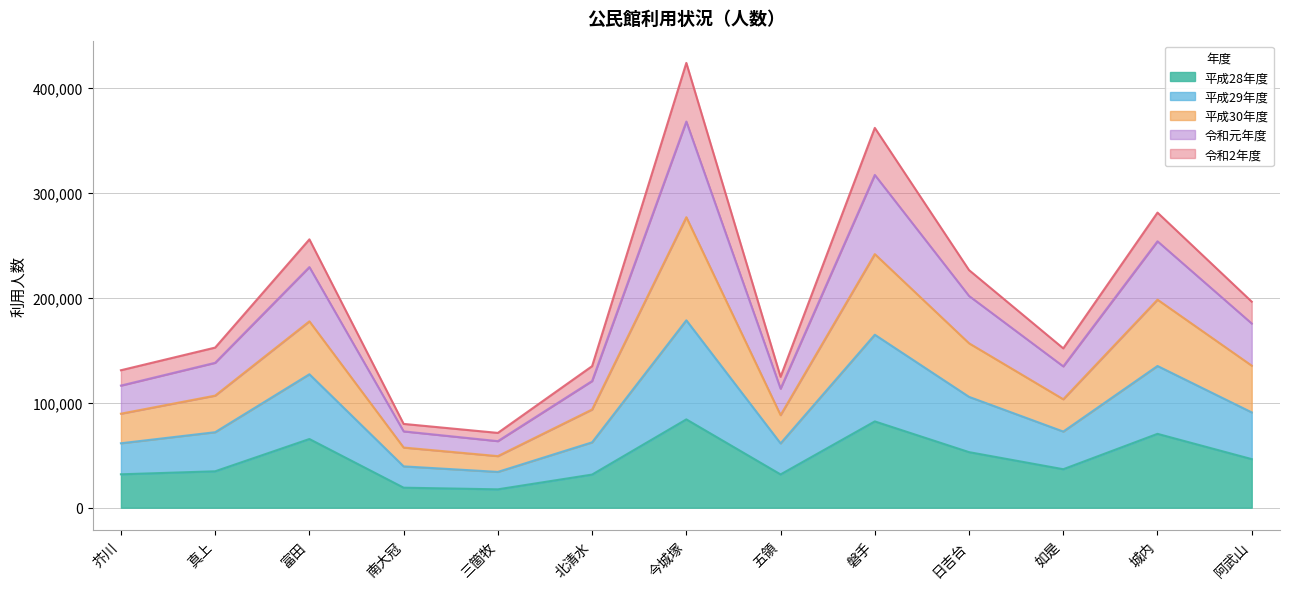

What position from the right is 阿武山?

1